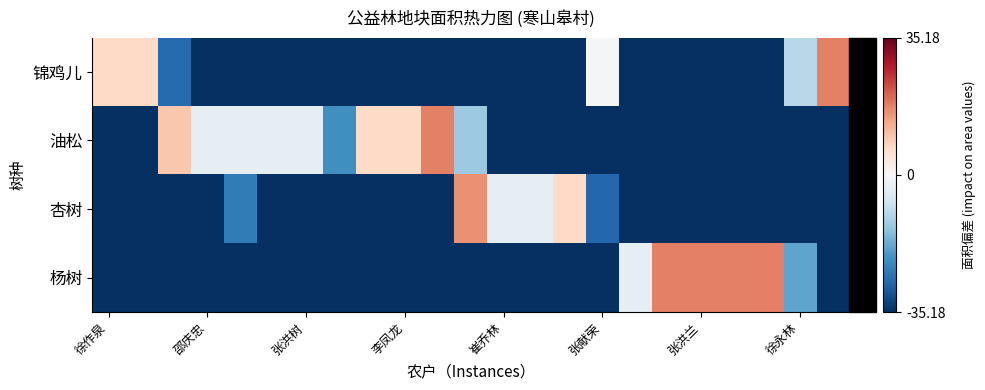

Rank the series by their maximum value, from lowest to highest.

杏树, 锦鸡儿, 油松, 杨树